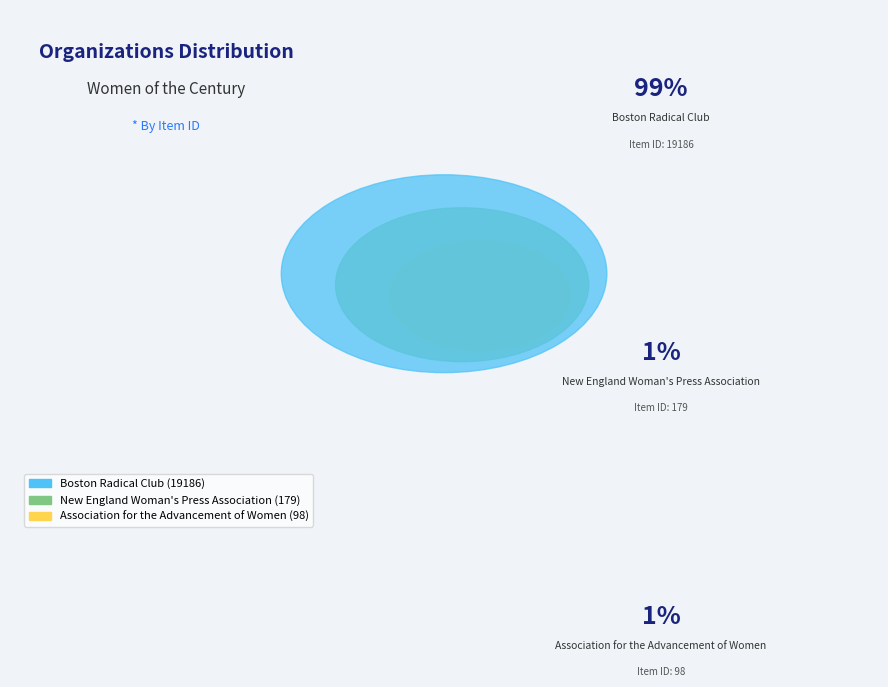

What percentage is the Boston Radical Club slice, to the nearest percent?

99%